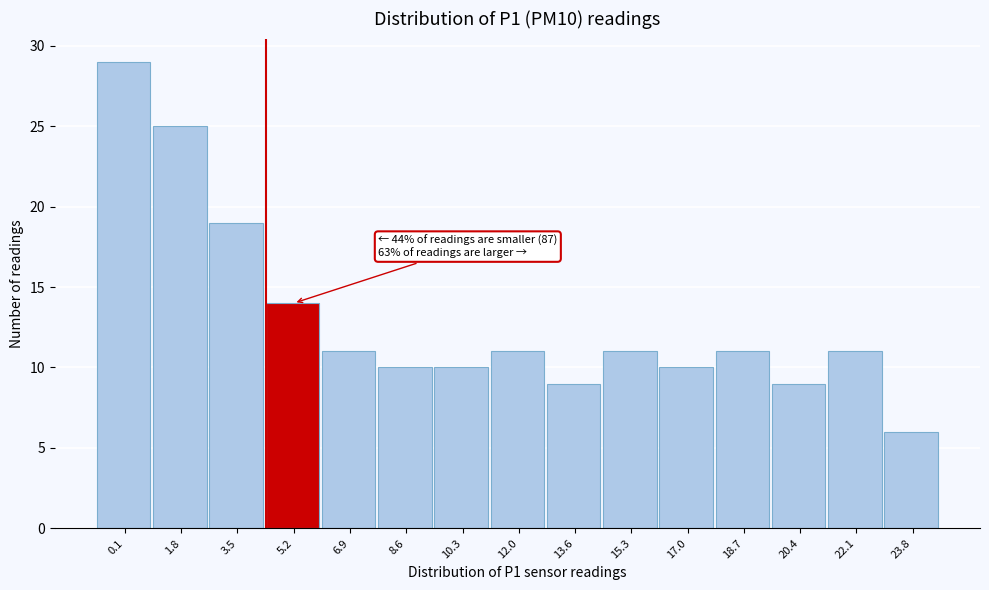

Reading left to right, extract all data points from this chart.

0.1=29	1.8=25	3.5=19	5.2=14	6.9=11	8.6=10	10.3=10	12.0=11	13.6=9	15.3=11	17.0=10	18.7=11	20.4=9	22.1=11	23.8=6